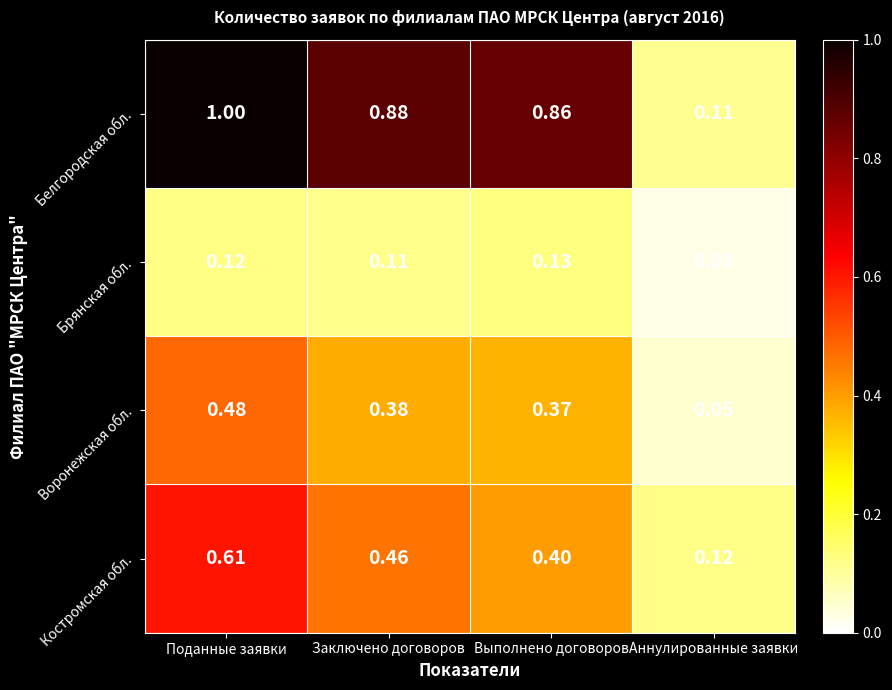

Which series has the widest spread of values?

Белгородская обл.